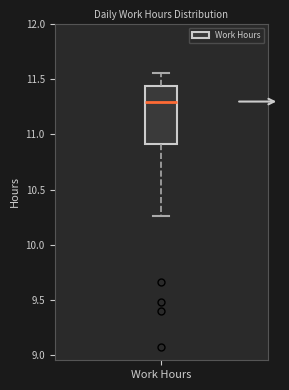

Where is the upper edge of the box for Work Hours on the y-axis? The values are not printed on the chart, so give them approximately, as read against the axis.

11.45